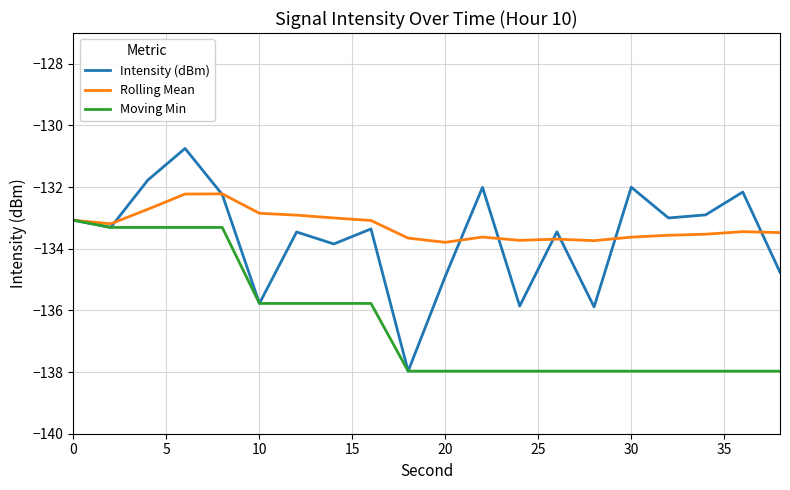

What is the greatest value displayed?

-130.7